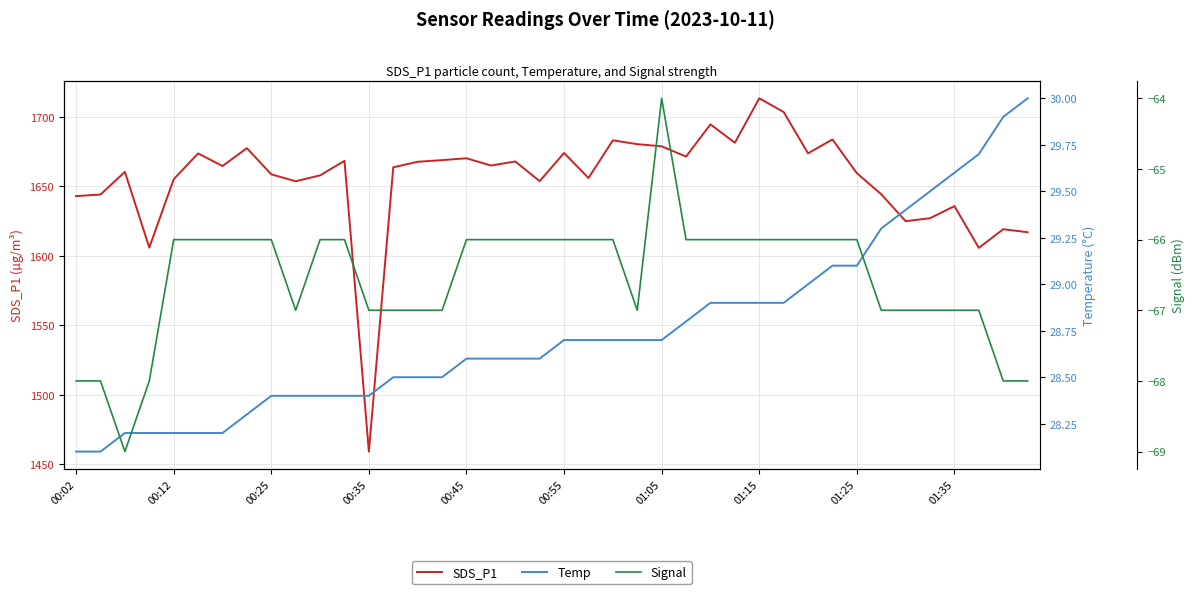

True or false: SDS_P1 has a value of 1658.5 at 00:25.

True